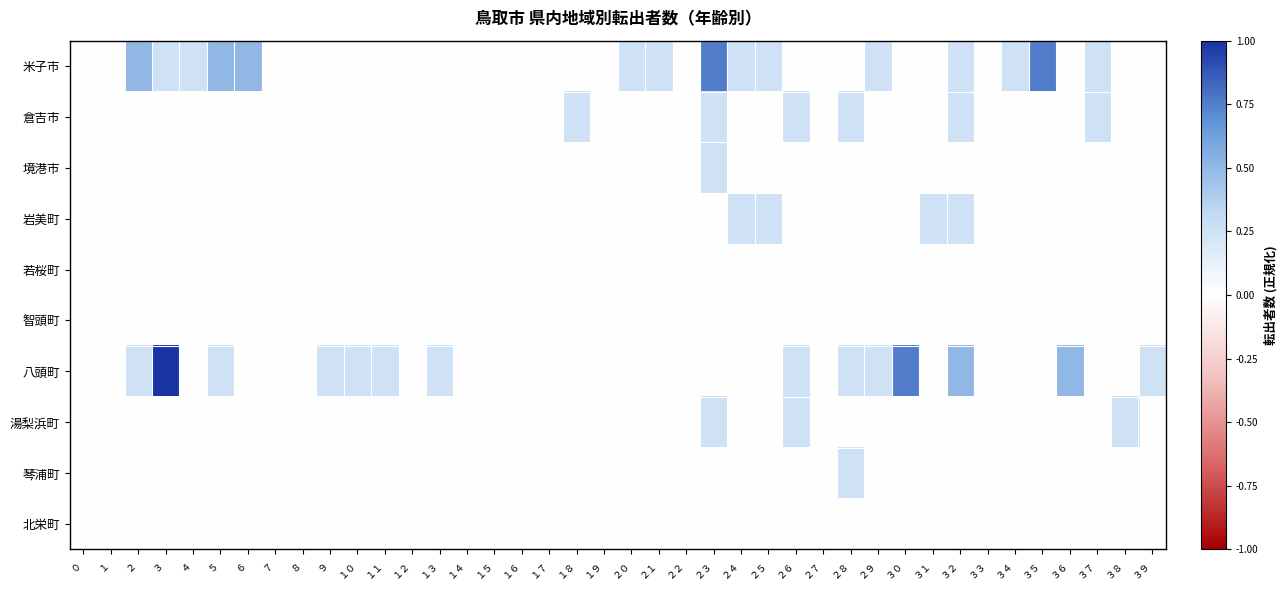

Between ２８ and ３６, which is larger?

２８